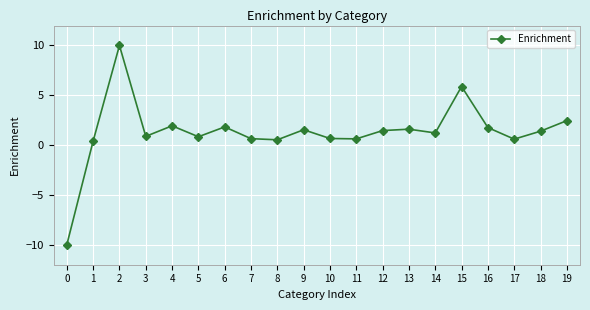

What is the smallest value displayed?

-10.0